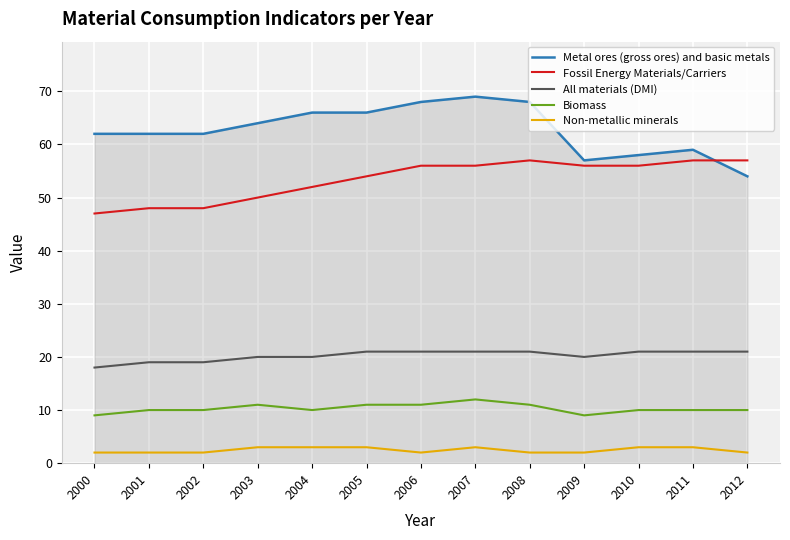

Which category has the lowest value in the Metal ores (gross ores) and basic metals series?

2012